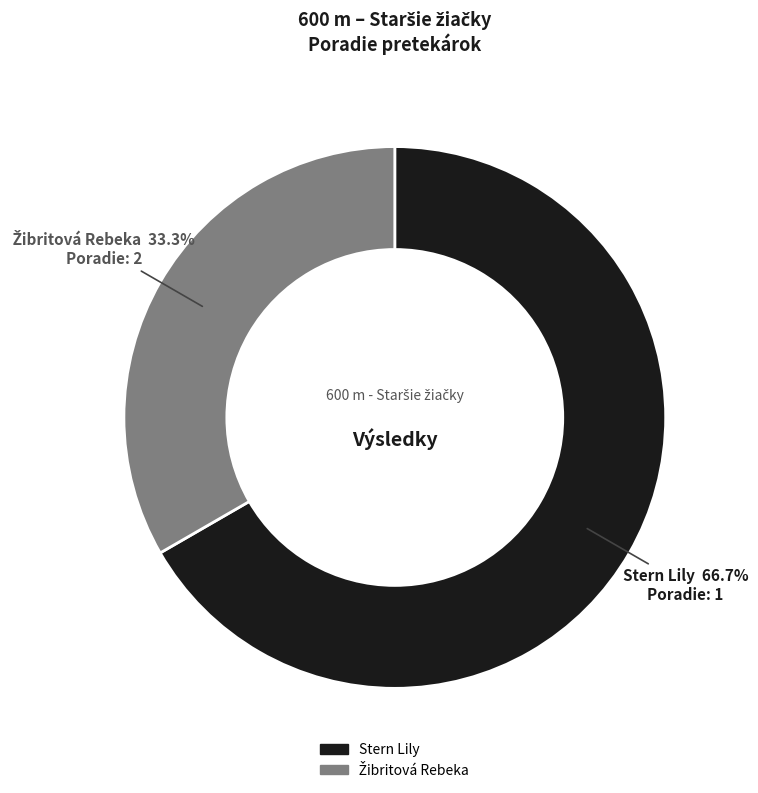

What is the largest slice in the pie chart?

Stern Lily